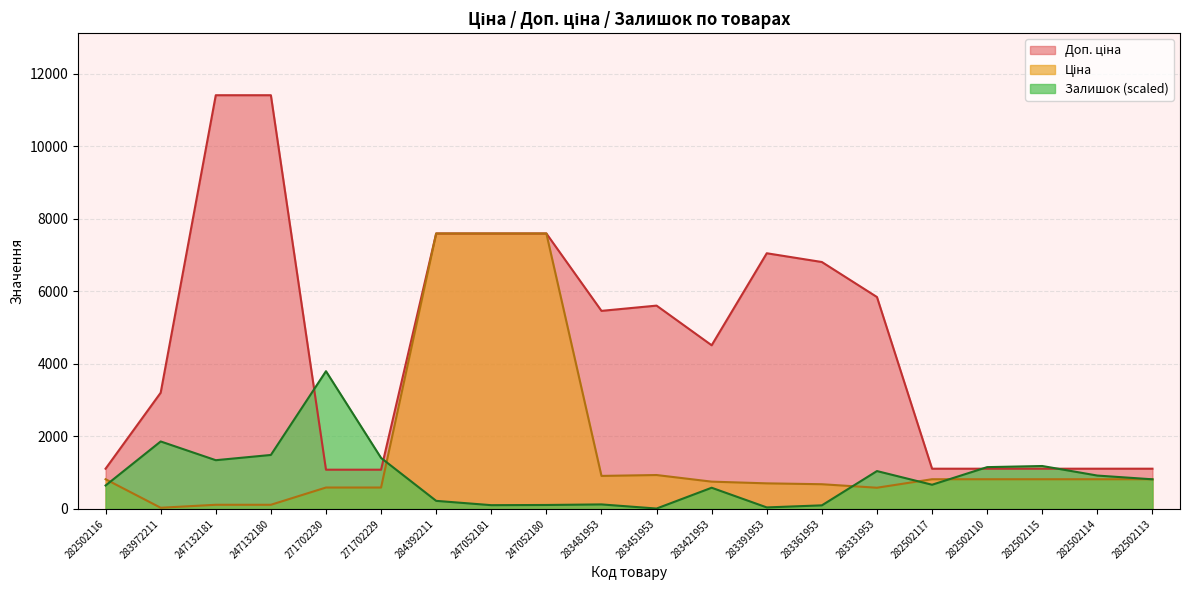

What is the label of the 1st point from the left?

282502116